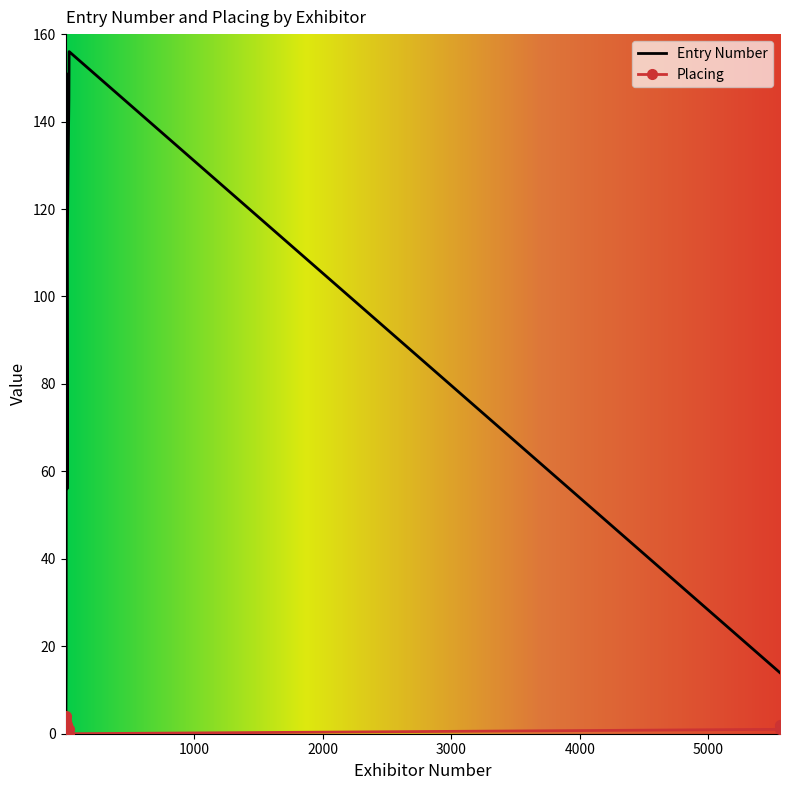

Which has a higher value, 6 or 6?

6